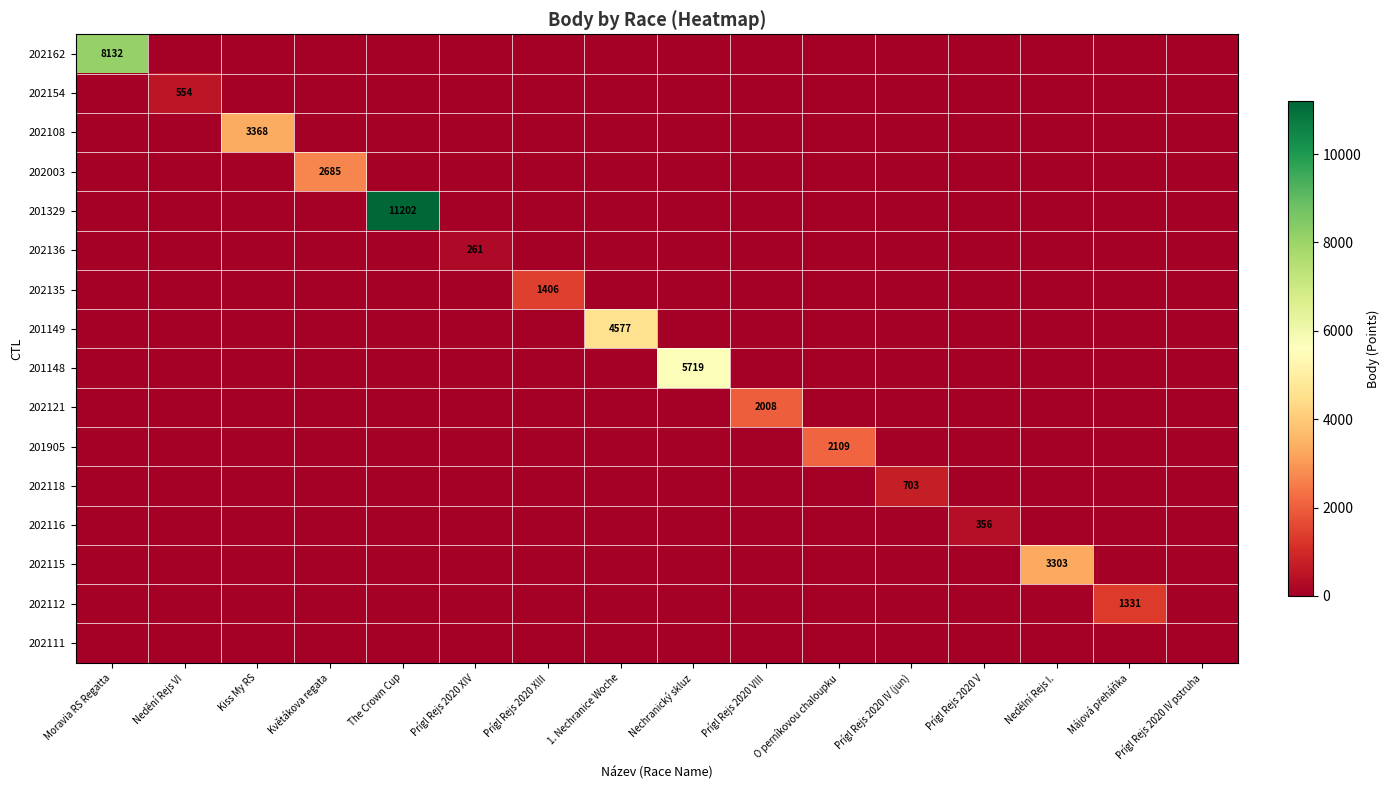

What is the maximum value shown in the chart?

11202